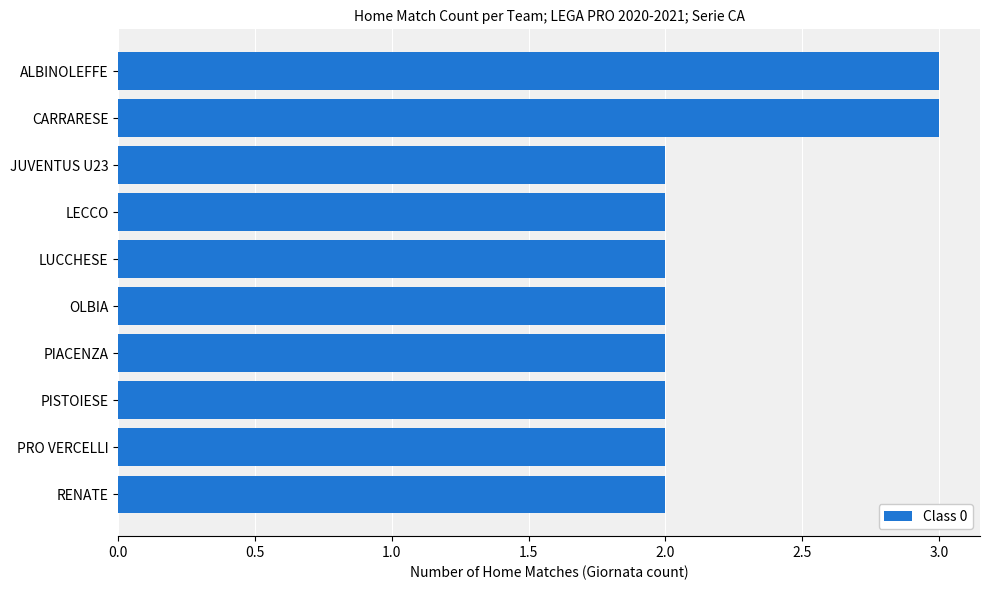

What is the ratio of the value at CARRARESE to the value at JUVENTUS U23?

1.5